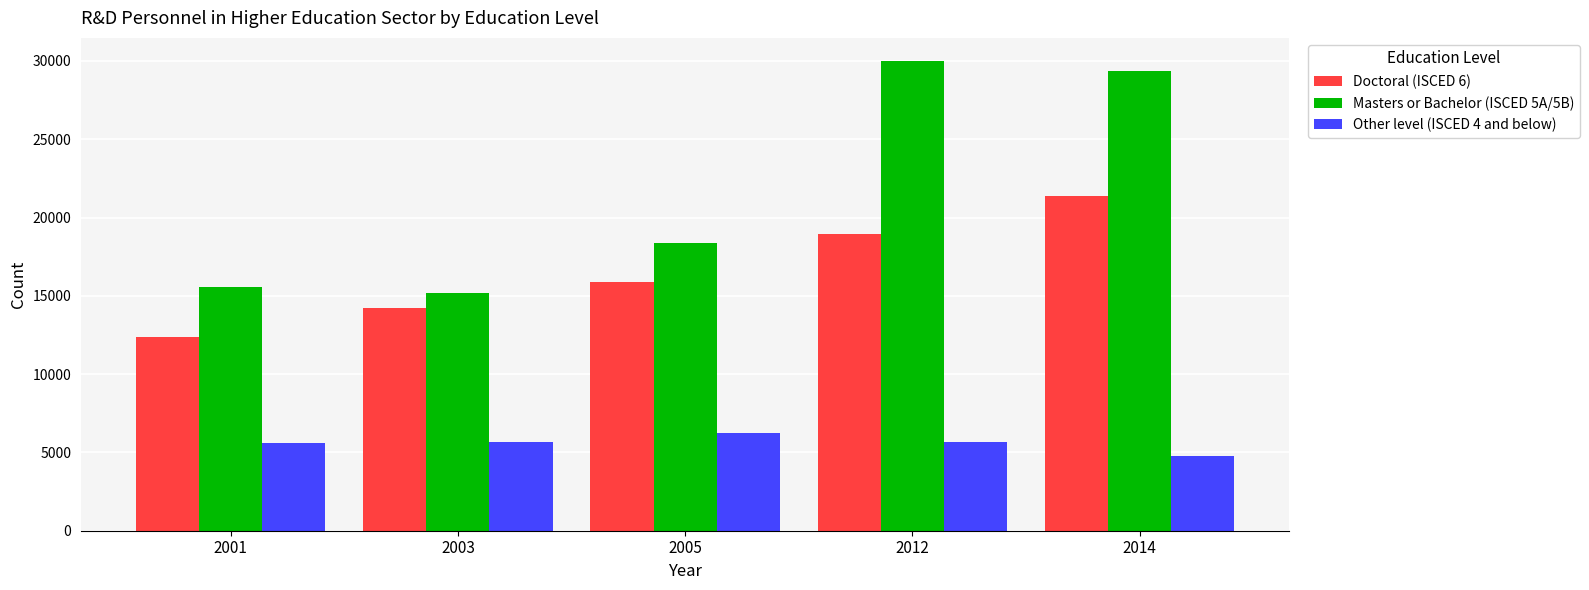

Is the value of Doctoral (ISCED 6) at 2005 greater than the value of Masters or Bachelor (ISCED 5A/5B) at 2012?

No